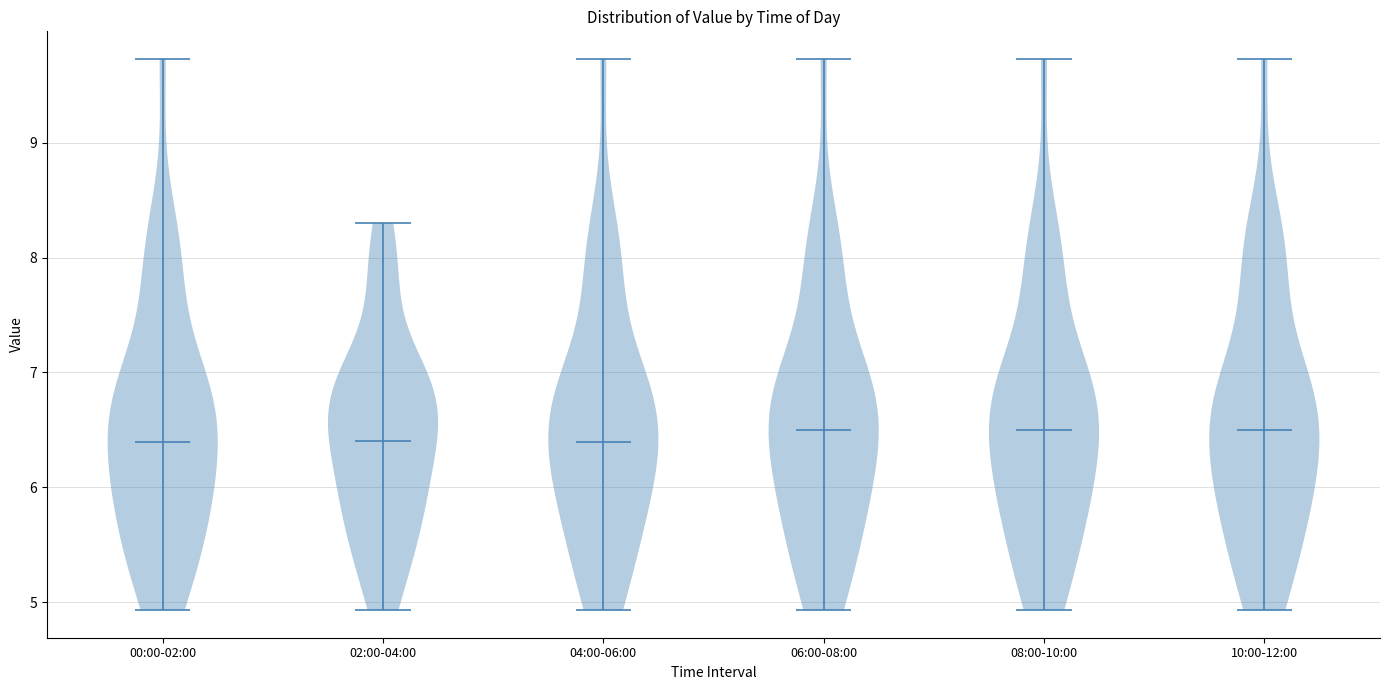

Reading left to right, read every violin against the y-axis: where its median line is, and the lowest and highest points it reaches. The values are not printed on the chart, so give them approximately, as read against the axis.

00:00-02:00: median line 6.4, lowest point 4.9, highest point 9.7
02:00-04:00: median line 6.4, lowest point 4.9, highest point 8.3
04:00-06:00: median line 6.4, lowest point 4.9, highest point 9.7
06:00-08:00: median line 6.5, lowest point 4.9, highest point 9.7
08:00-10:00: median line 6.5, lowest point 4.9, highest point 9.7
10:00-12:00: median line 6.5, lowest point 4.9, highest point 9.7